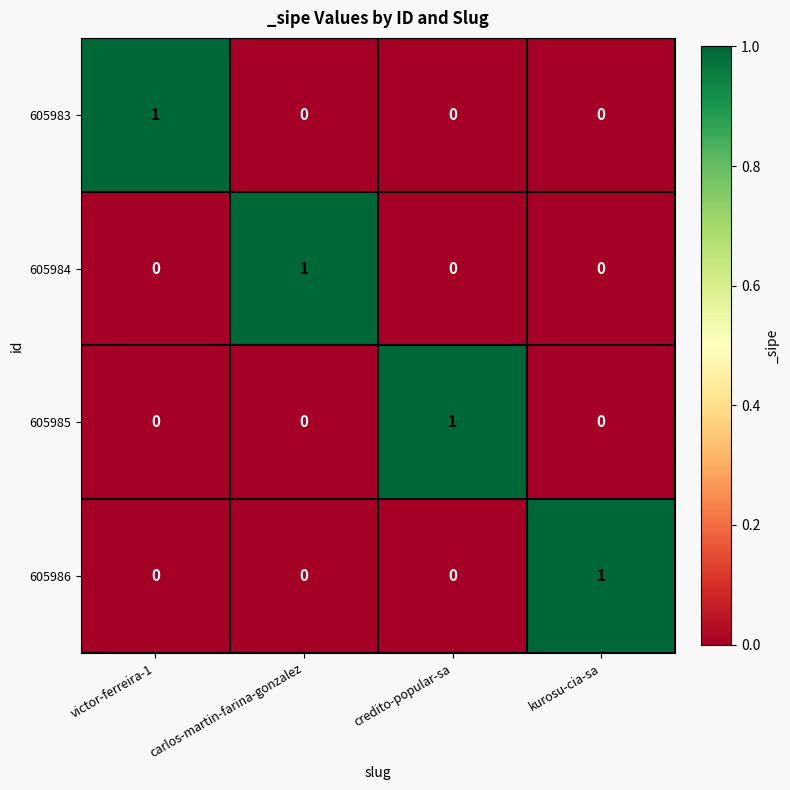

Reading left to right, extract all data points from this chart.

605983: victor-ferreira-1=1	carlos-martin-farina-gonzalez=0	credito-popular-sa=0	kurosu-cia-sa=0
605984: victor-ferreira-1=0	carlos-martin-farina-gonzalez=1	credito-popular-sa=0	kurosu-cia-sa=0
605985: victor-ferreira-1=0	carlos-martin-farina-gonzalez=0	credito-popular-sa=1	kurosu-cia-sa=0
605986: victor-ferreira-1=0	carlos-martin-farina-gonzalez=0	credito-popular-sa=0	kurosu-cia-sa=1